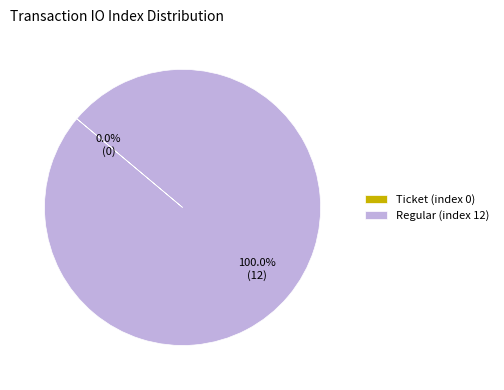

Is there a majority slice in this chart?

Yes